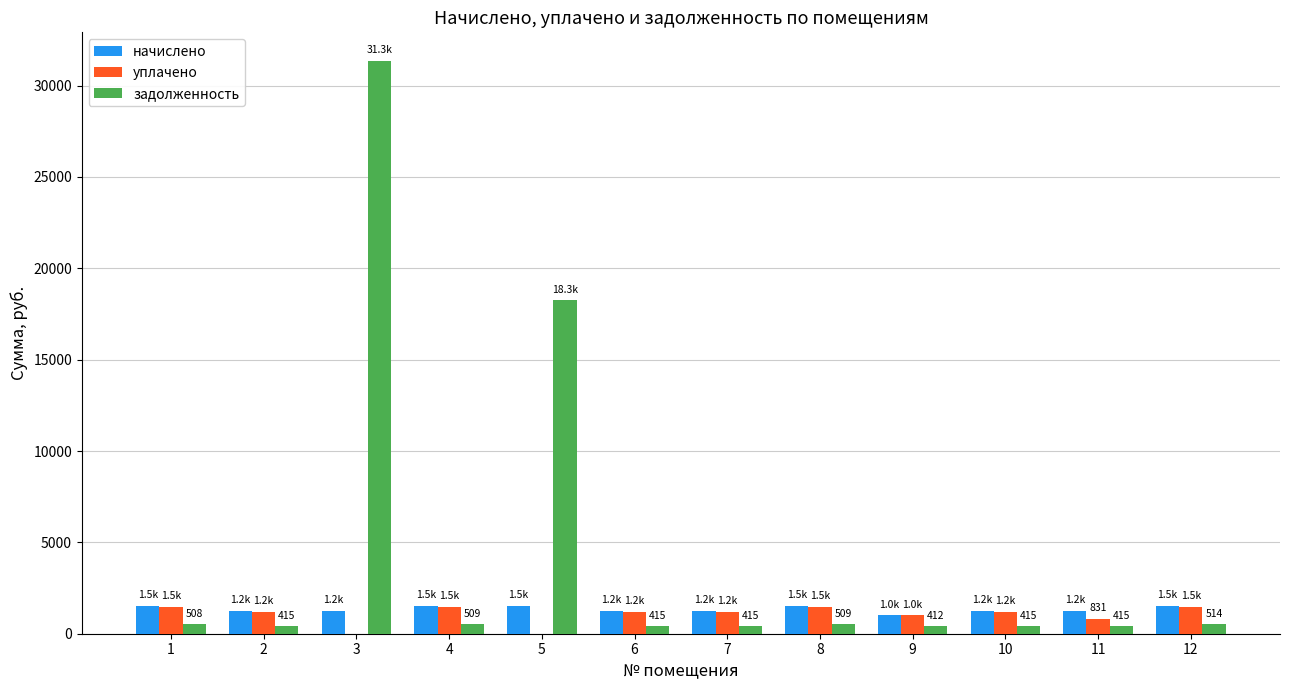

What is the sum of all начислено values?

16126.0